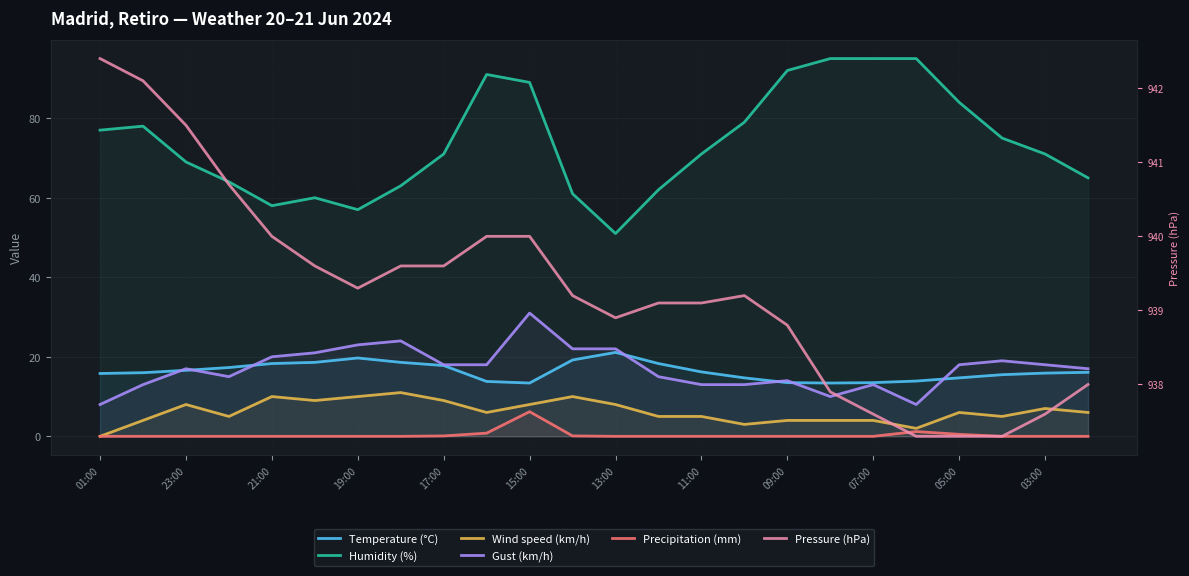

True or false: Pressure (hPa) and Precipitation (mm) cross at least once.

False